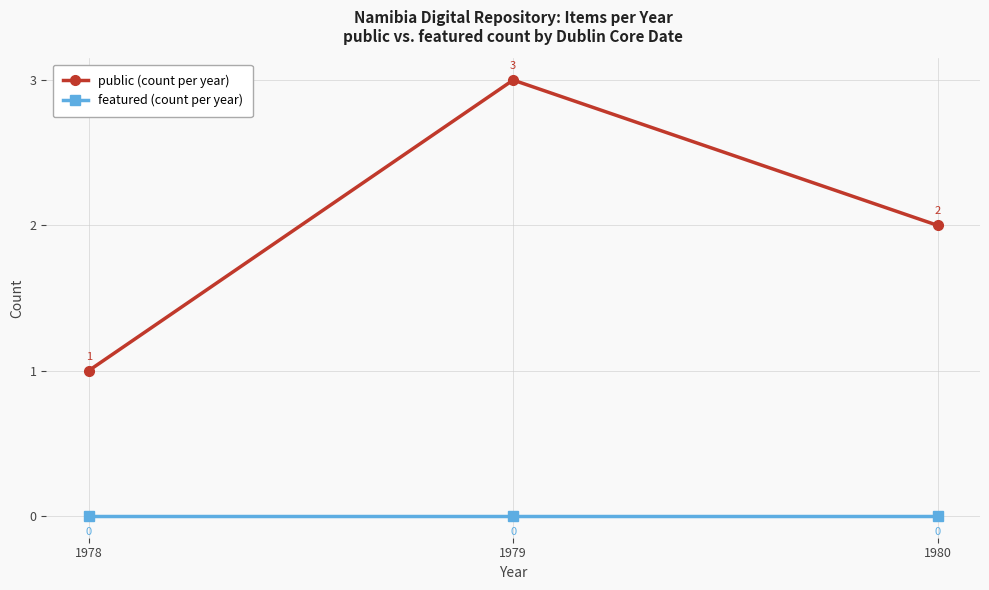

Rank the categories by public (count per year) value from lowest to highest.

1978, 1980, 1979